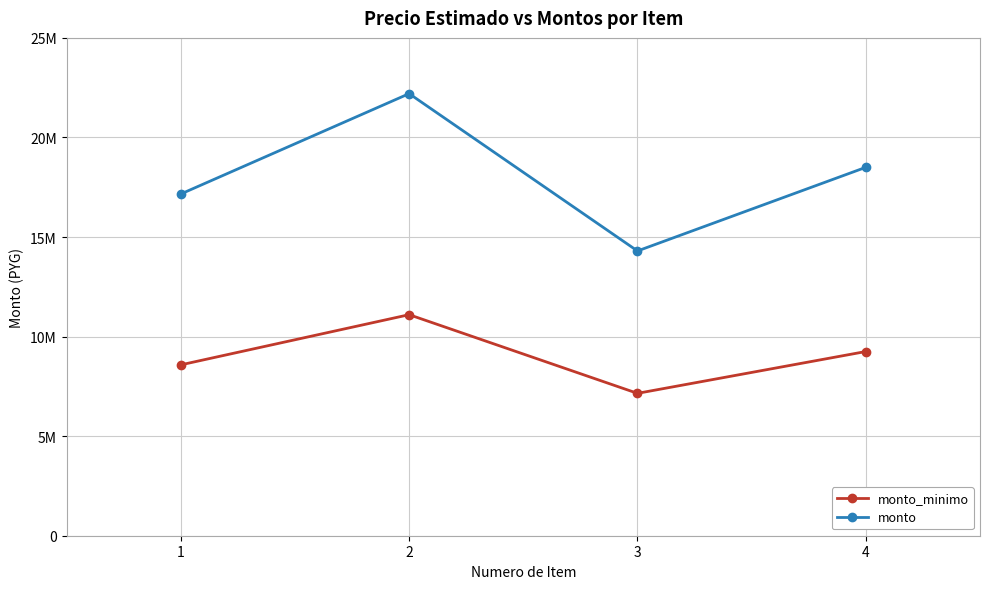

What are all the series names shown in the legend?

monto_minimo, monto